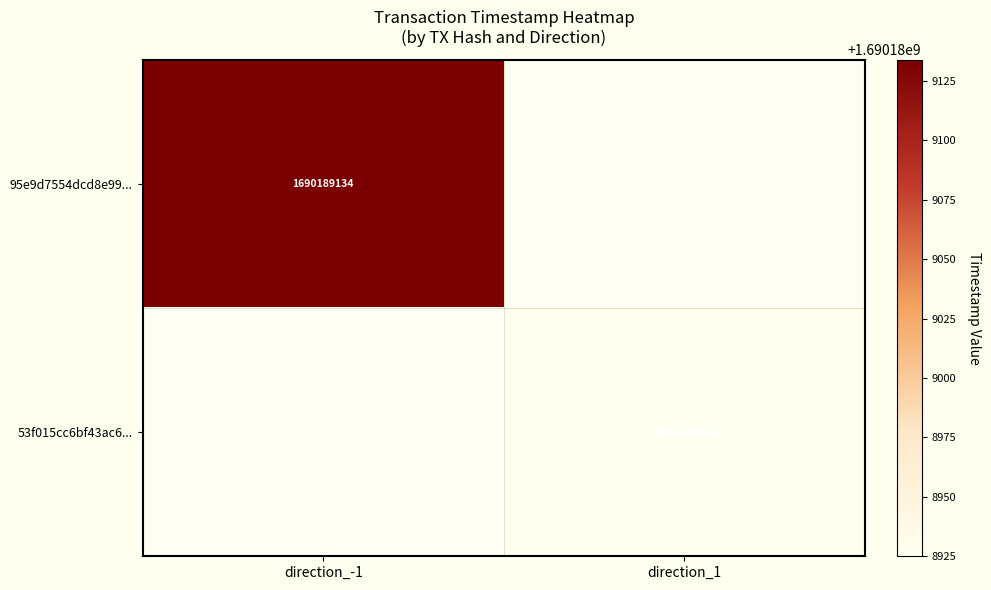

What is the total value across all series at direction_-1?

1690189134